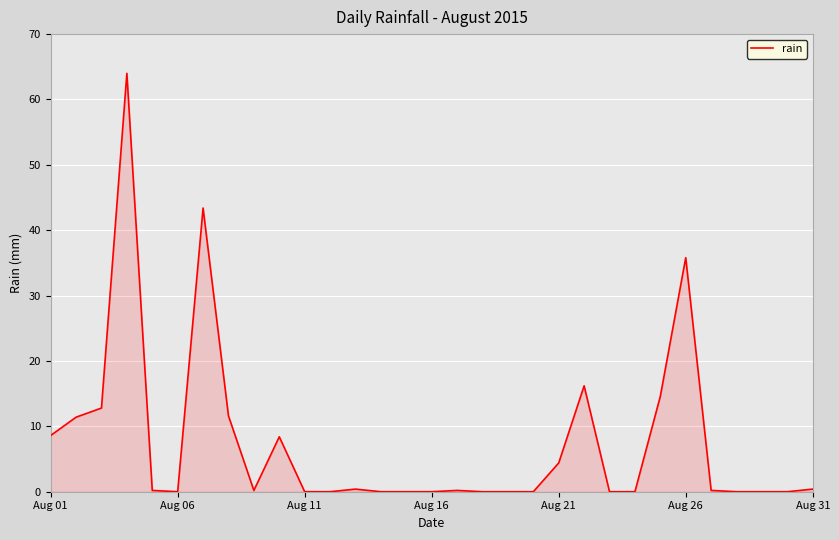

What is the difference between the maximum and minimum values?

64.0